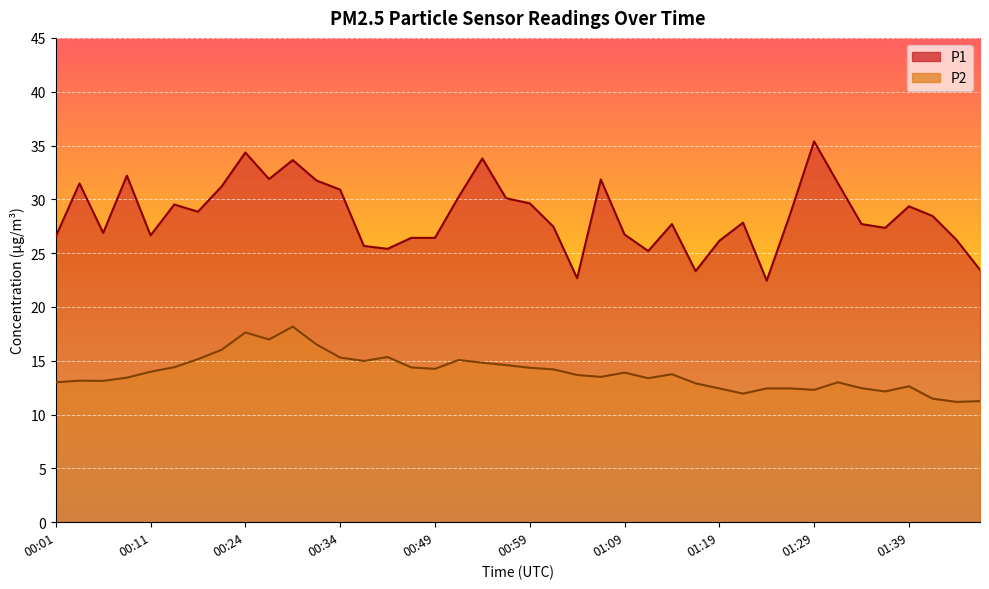

How many interior local peaks does the P2 series have?

9